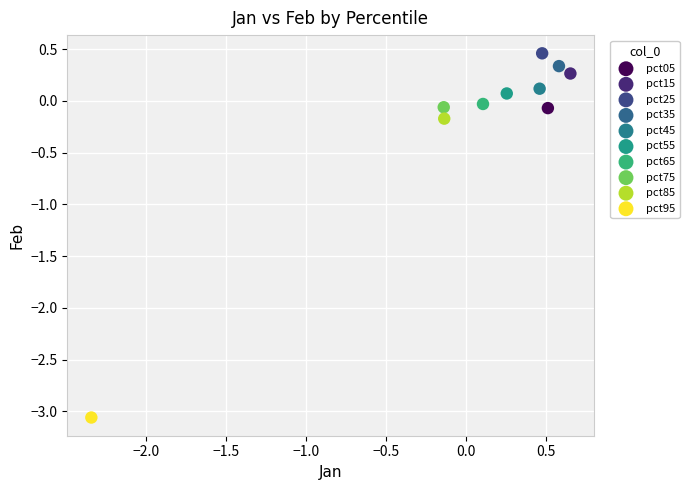

Which series contains the lowest Y value?

pct95